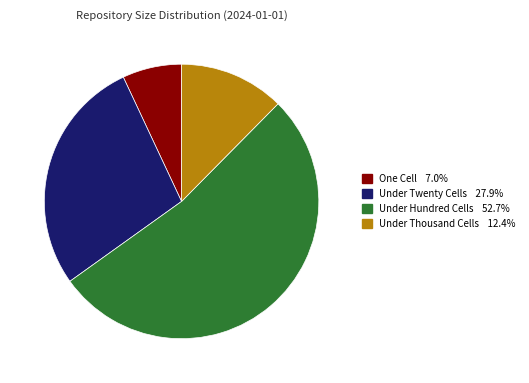

How many slices are in this pie chart?

4